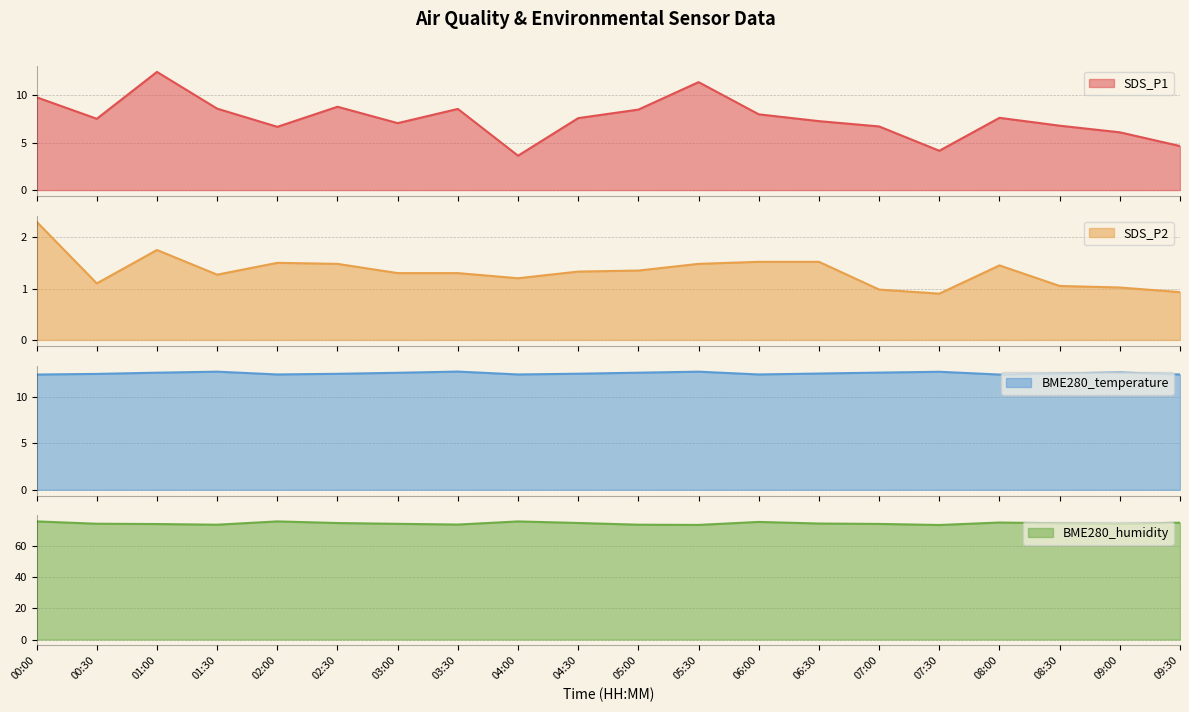

What is the difference between the maximum and minimum values in the BME280_humidity series?

2.3